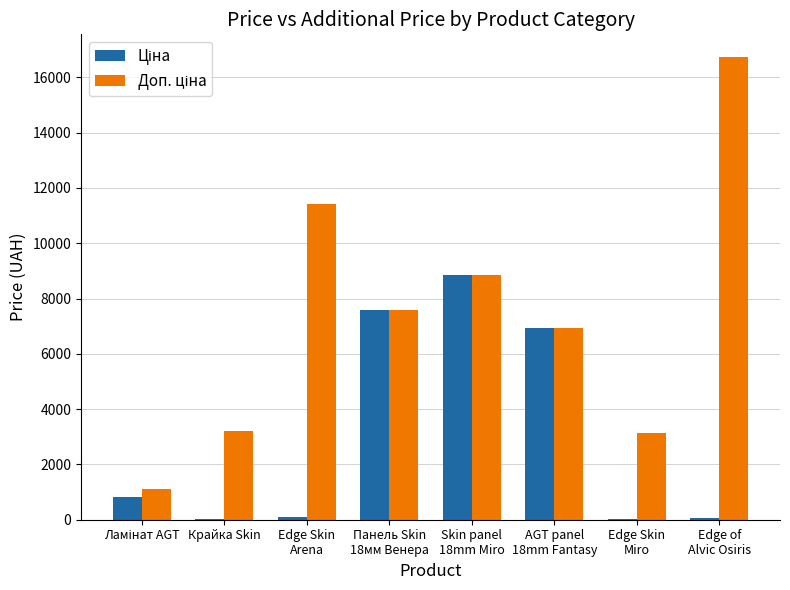

What is the maximum value shown in the chart?

16722.0